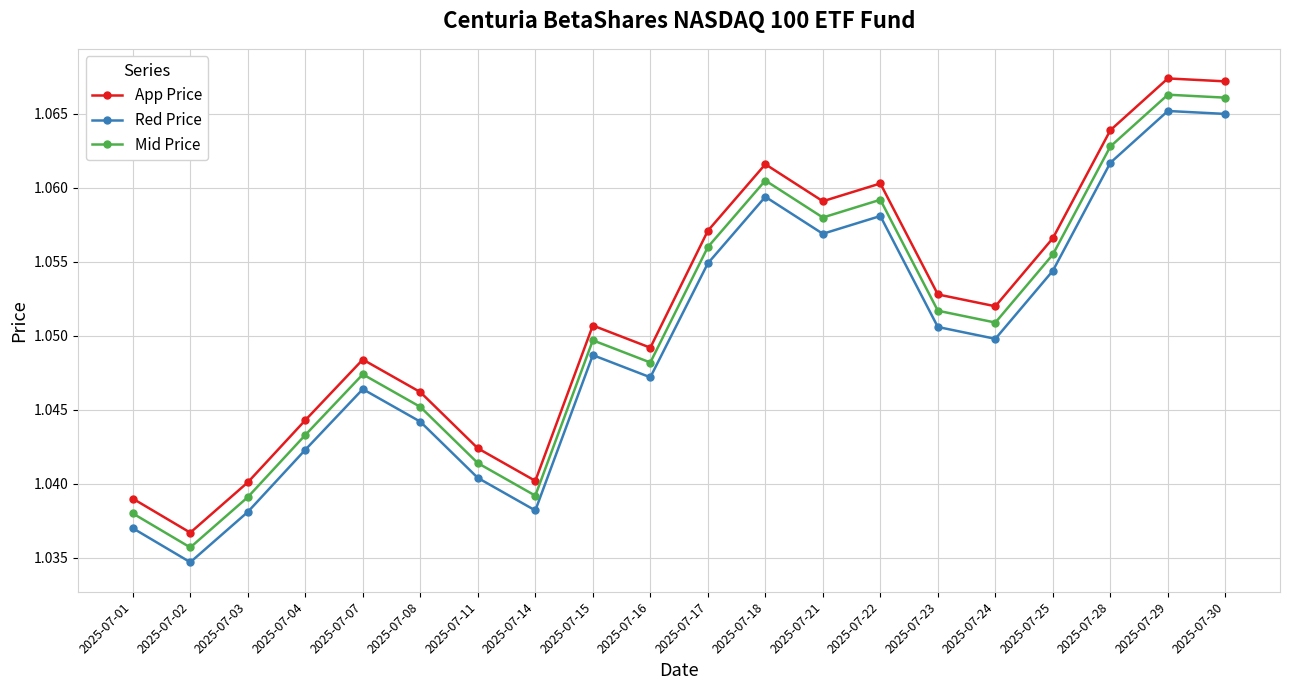

True or false: Mid Price and App Price intersect in this chart.

False